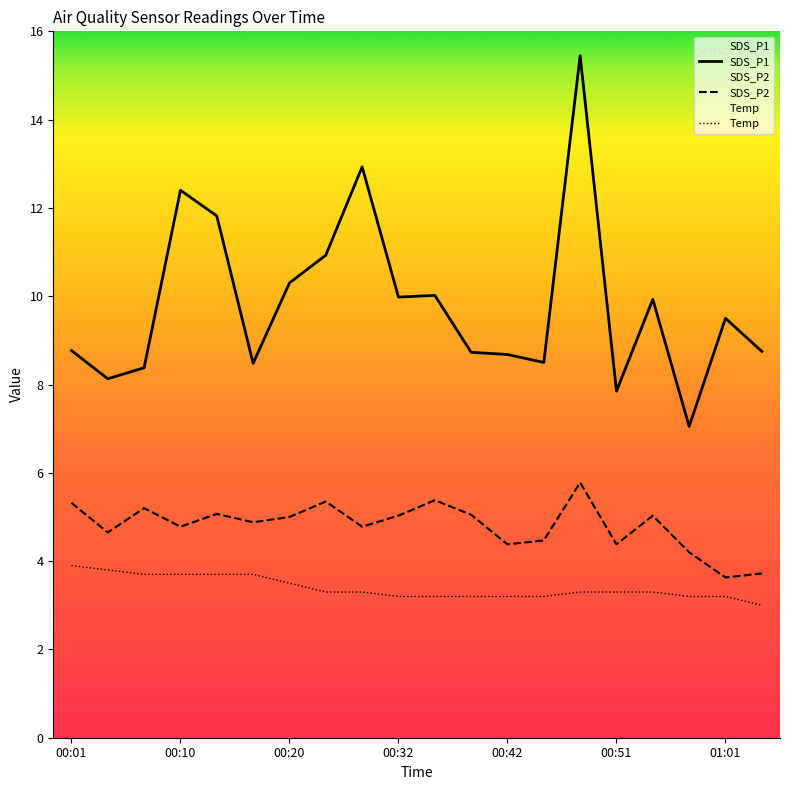

True or false: Temp and SDS_P2 cross at least once.

False